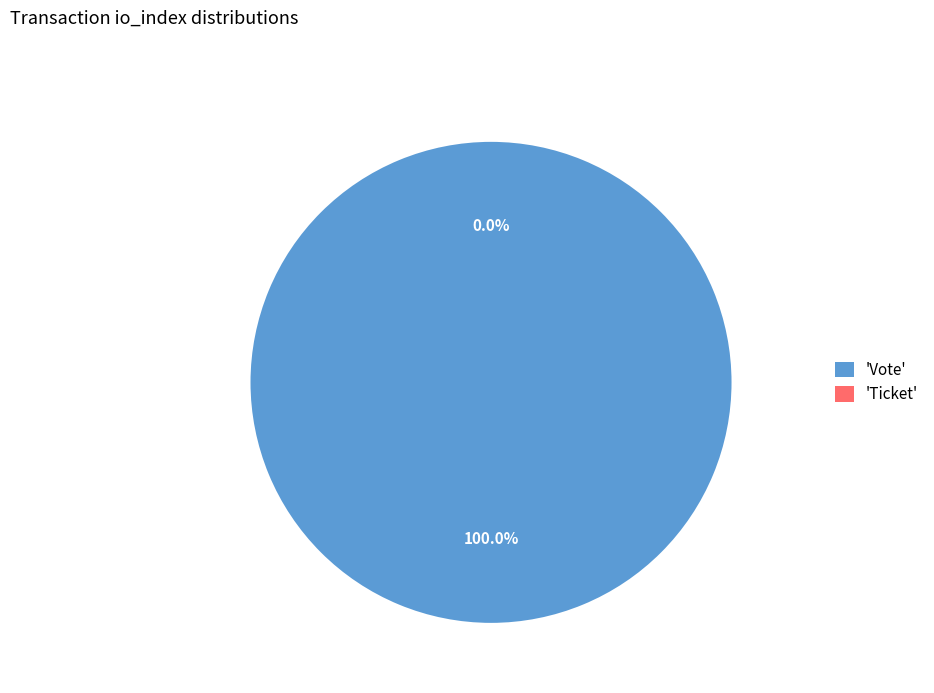

Is it true that Vote is 100% of the pie?

True